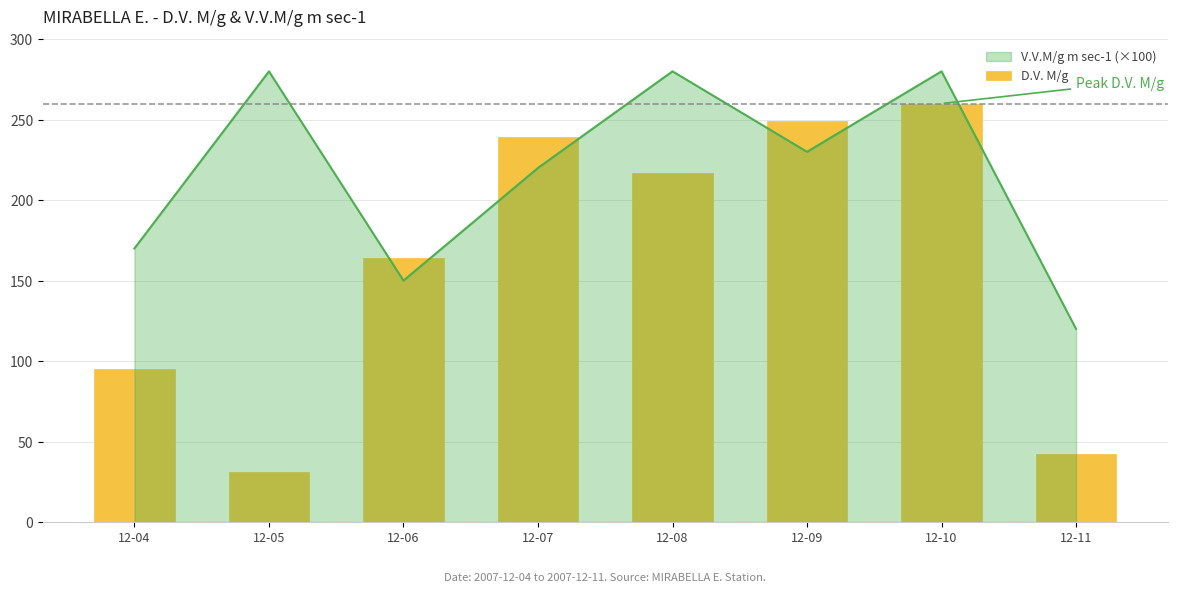

Does the chart contain any negative values?

No